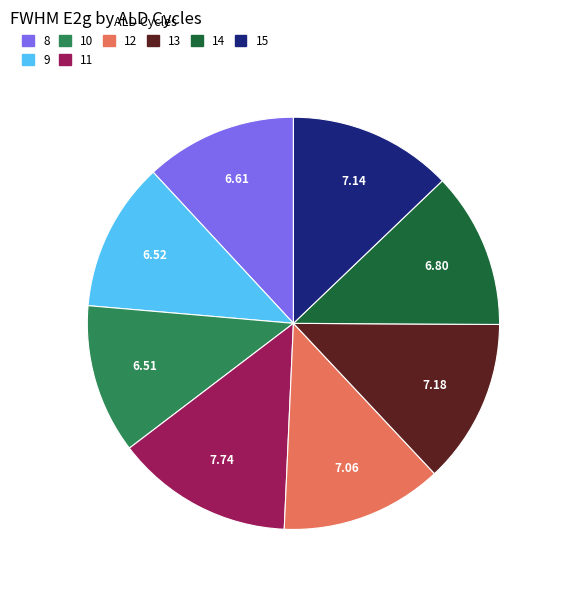

Is the sum of 8 and 15 greater than half?

No